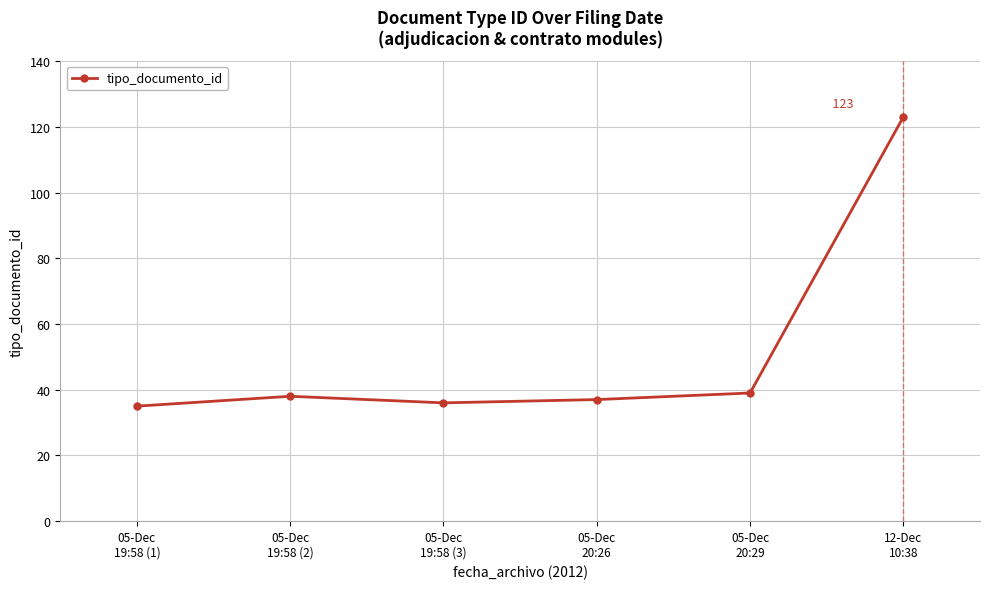

Is it true that the value at 05-Dec
19:58 (3) is 36?

True